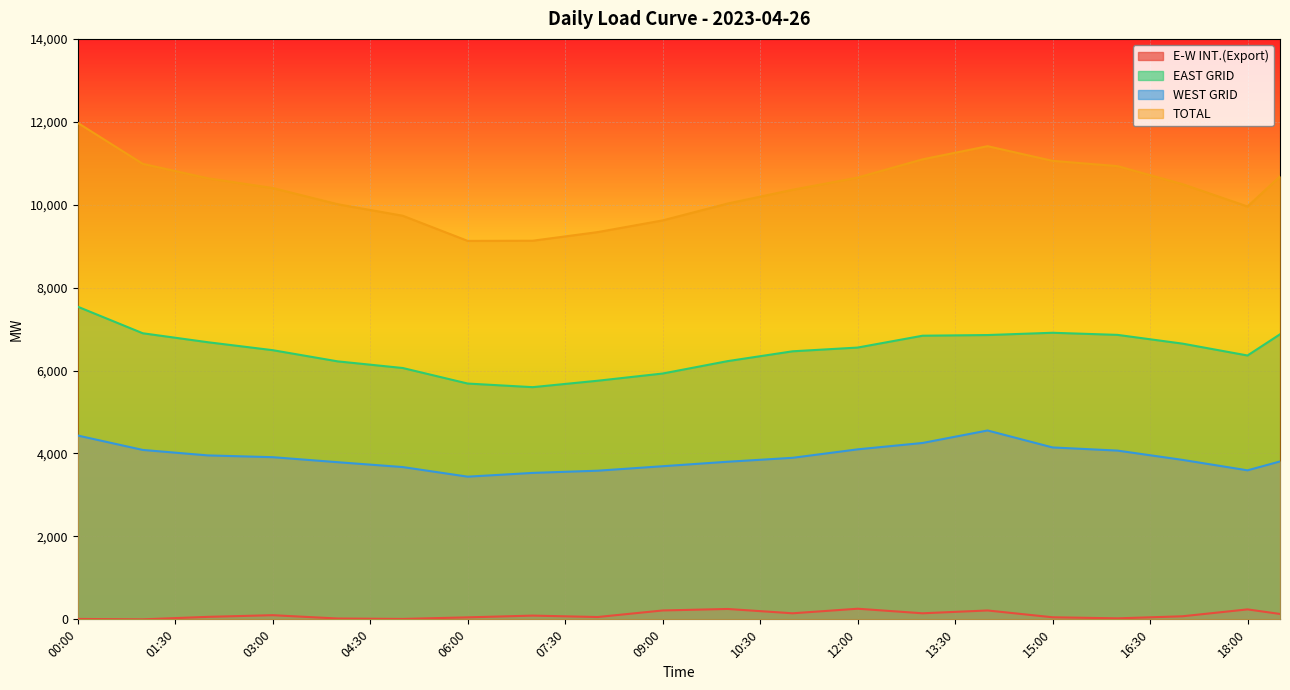

What is the difference between the EAST GRID values at 18:30 and 04:30?

733.0